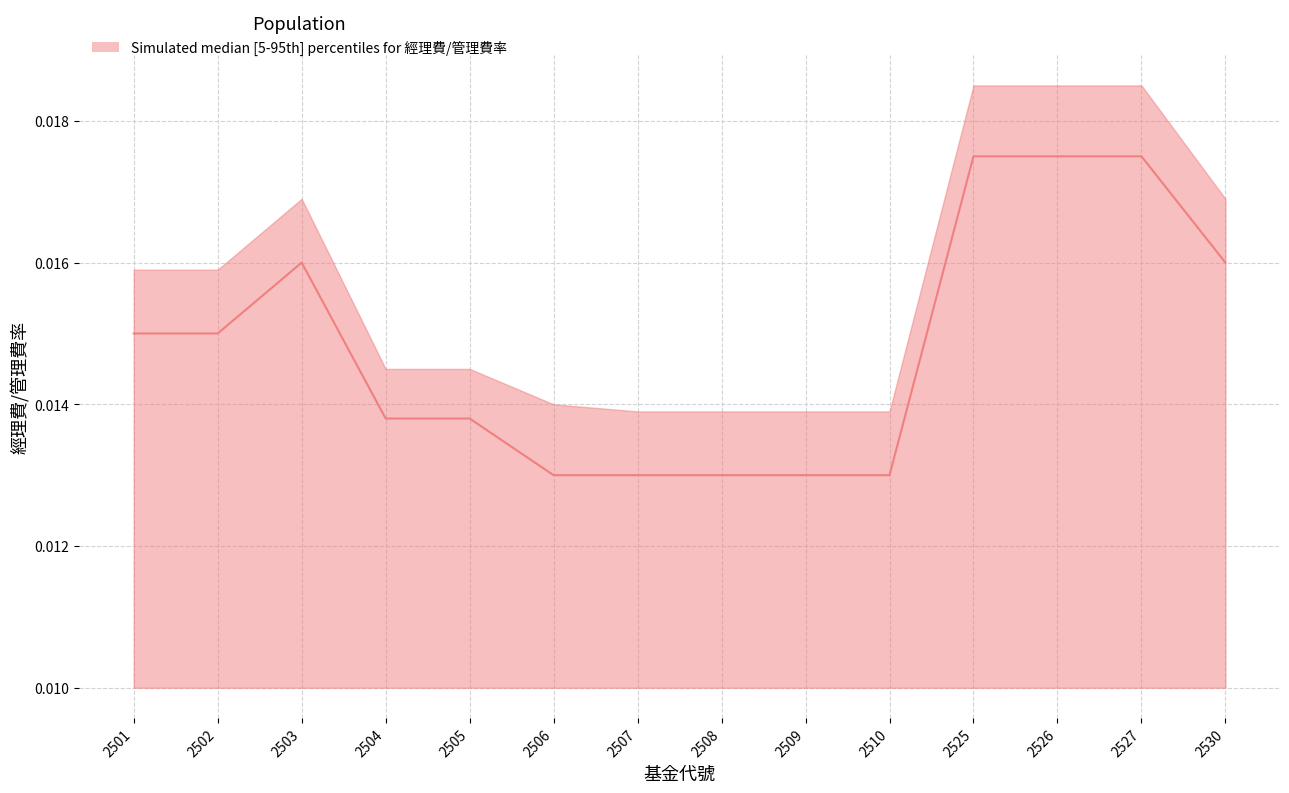

At which category does median reach its first local peak?

2503